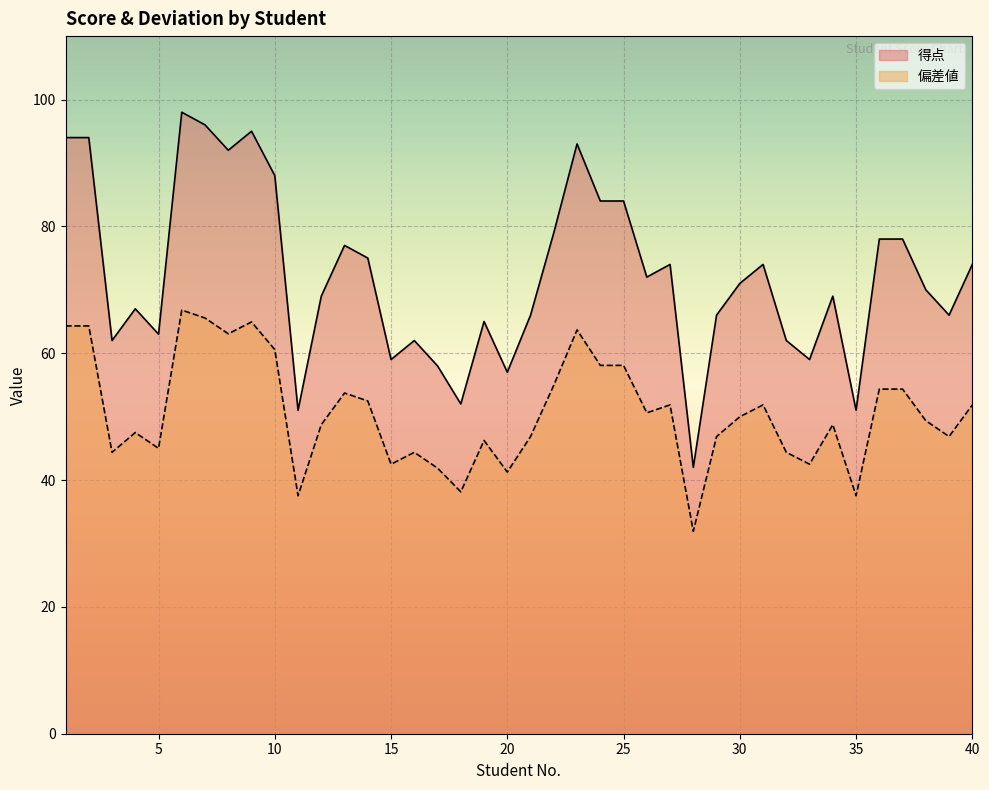

Which category has the lowest value across all series?

28